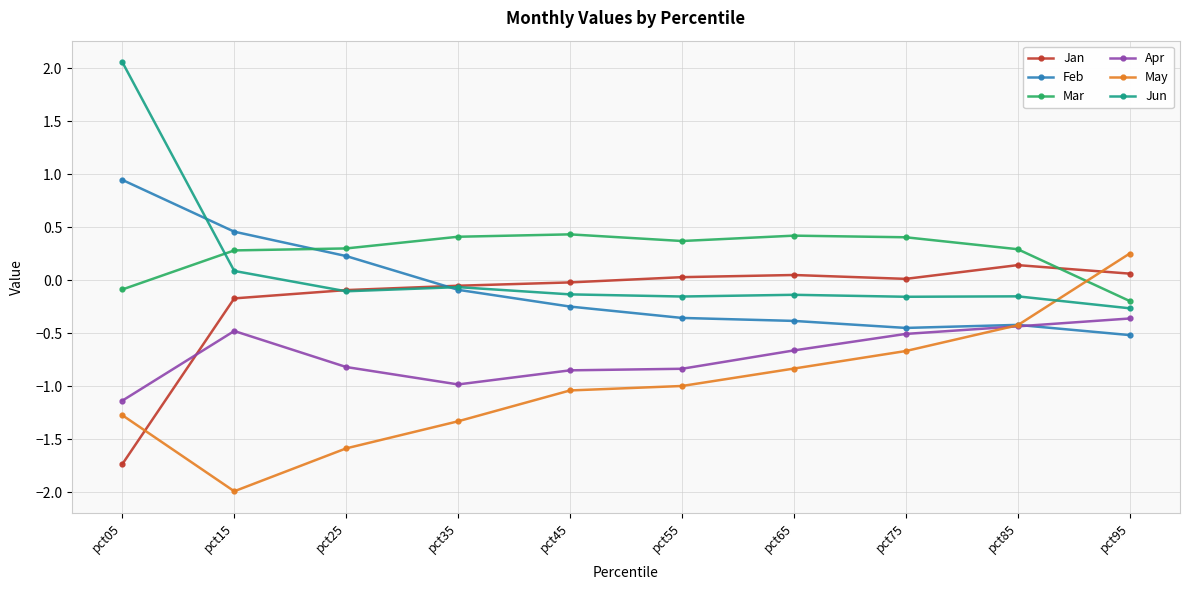

Between which two adjacent categories do Jan and Feb first intersect?

pct25 and pct35